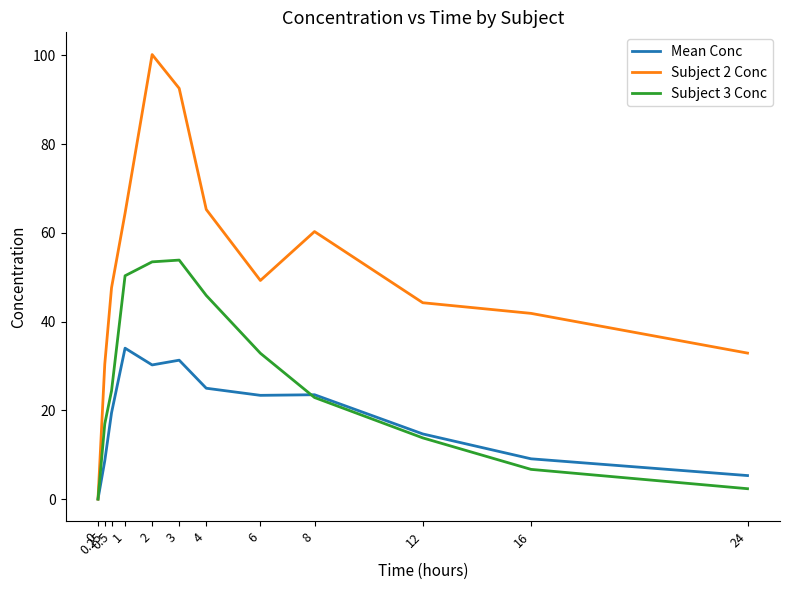

Rank the series by their maximum value, from lowest to highest.

Mean Conc, Subject 3 Conc, Subject 2 Conc